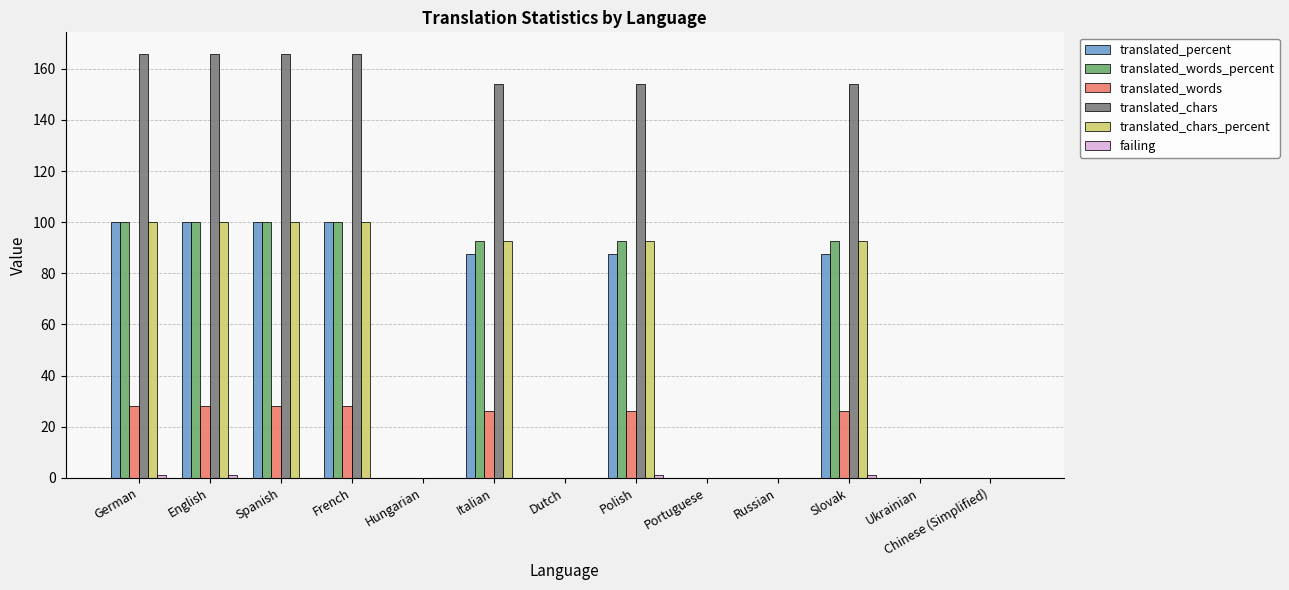

How many categories are shown in the chart?

13